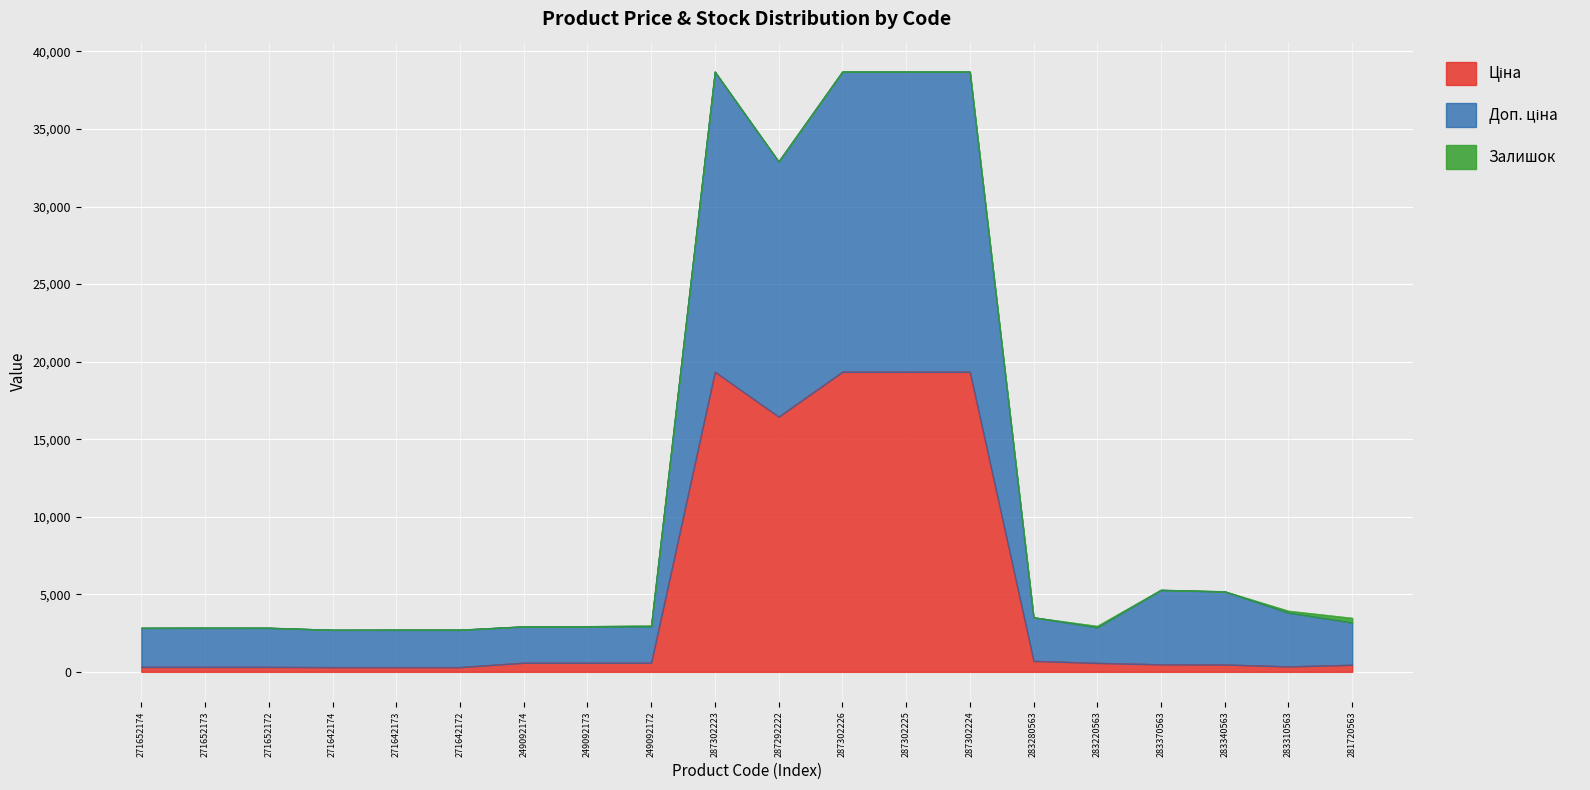

Does the chart display data point markers on the line(s)?

No